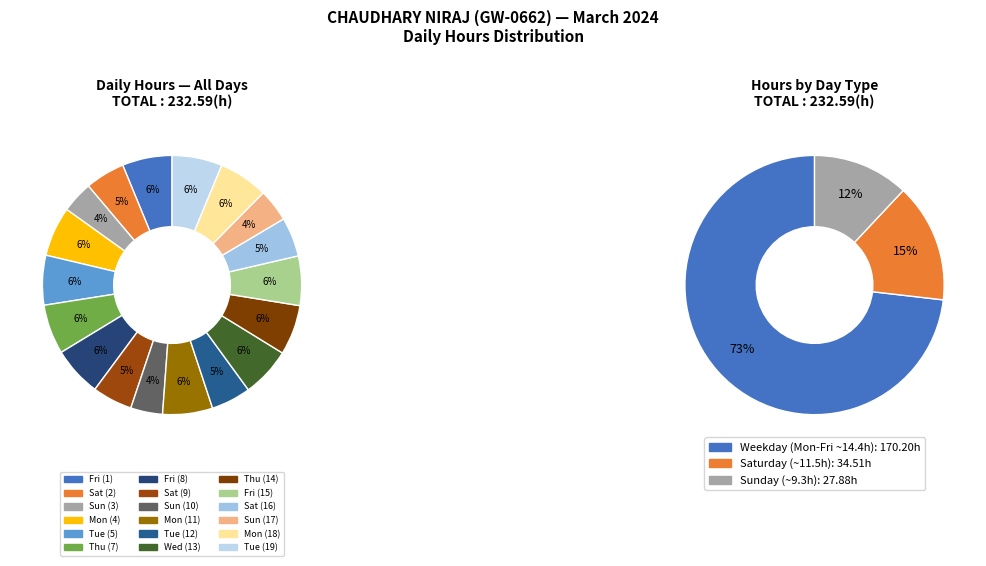

Does any single category account for the majority?

No